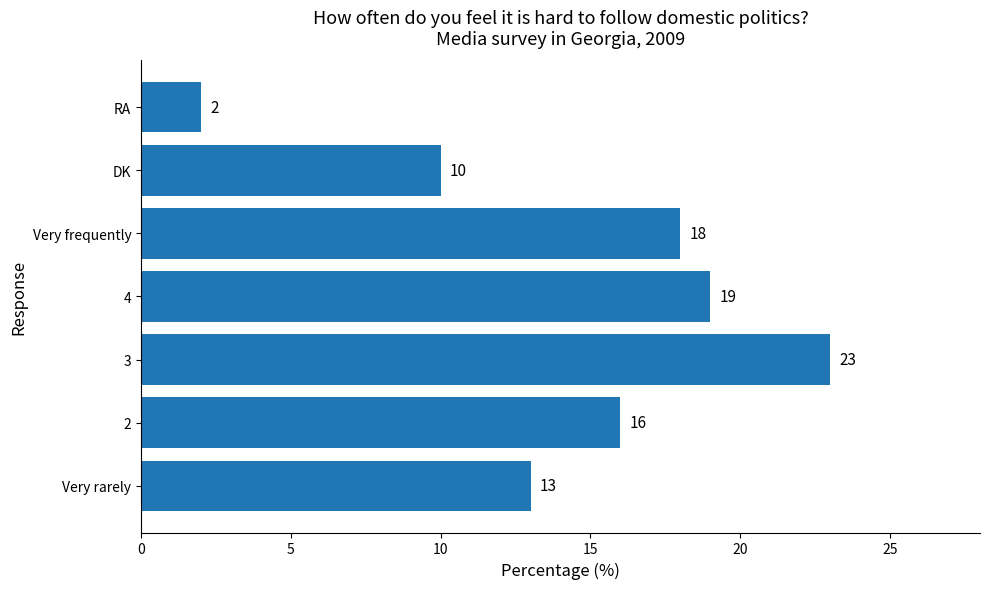

How many series are shown in this chart?

1